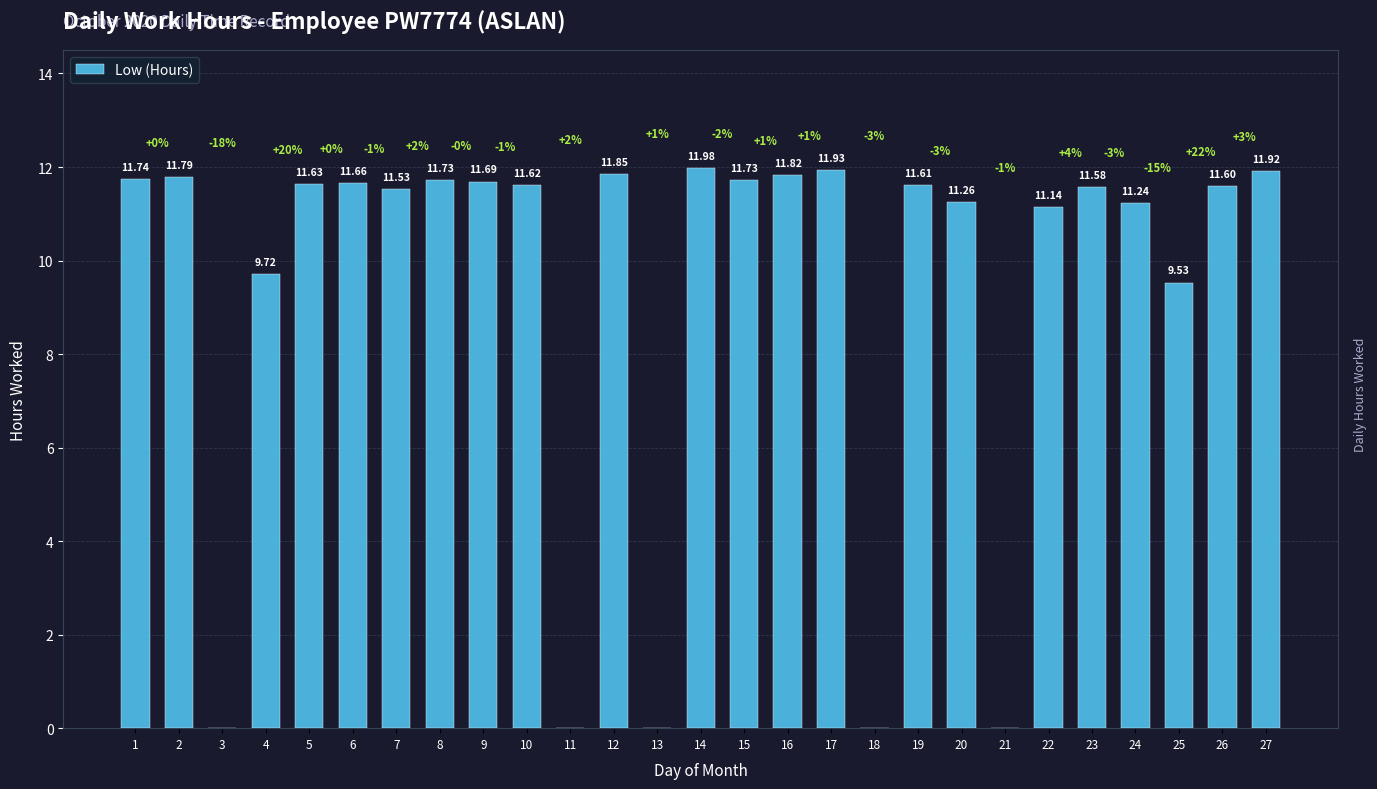

What is the difference between the values at 5 and 7?

0.1